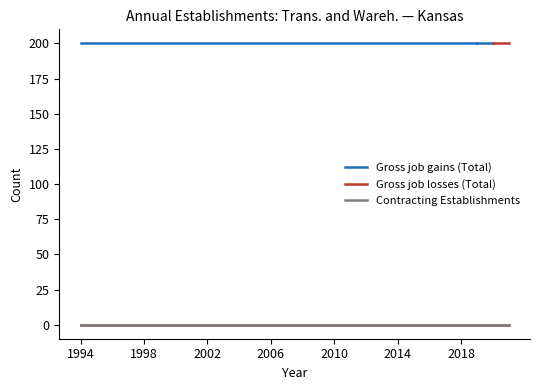

What are all the series names shown in the legend?

Gross job gains (Total), Gross job losses (Total), Contracting Establishments